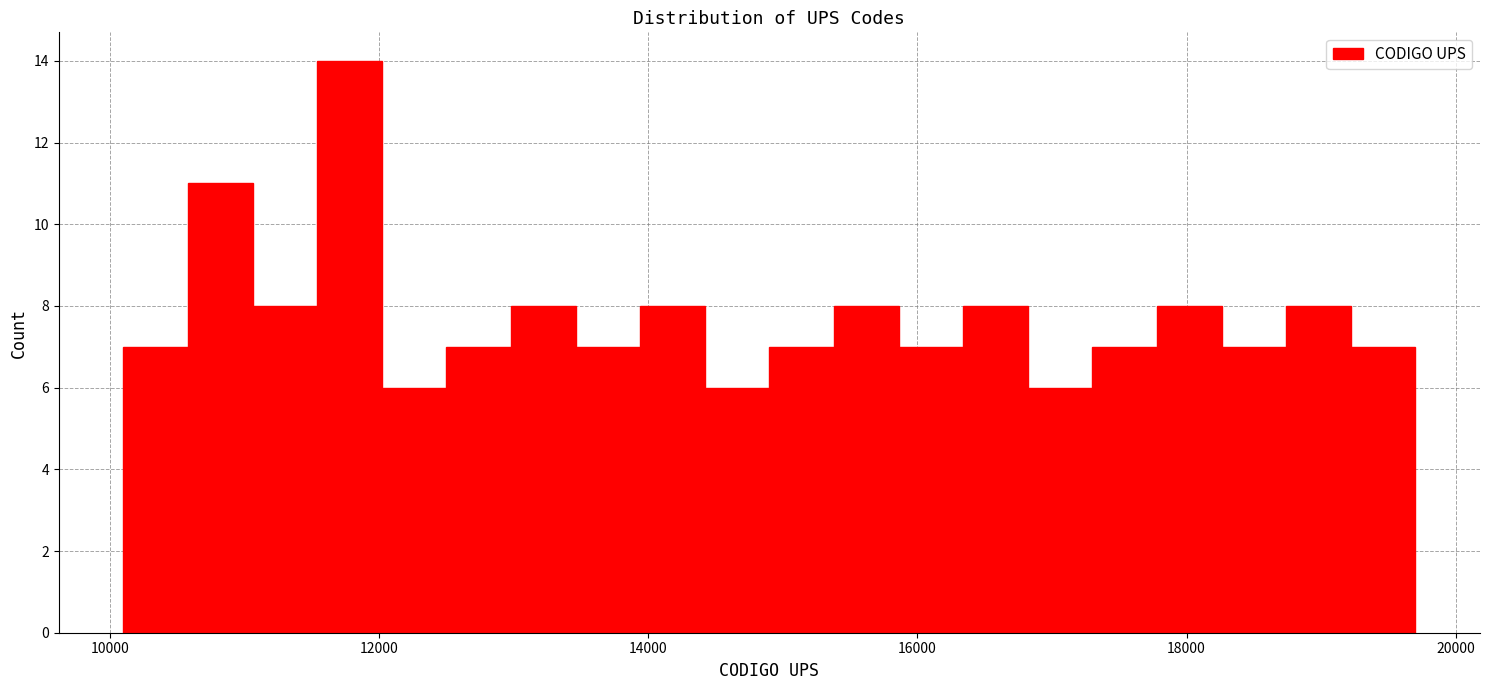

Around what value on the x-axis is the tallest bar? Give the approximate position of its centre, as read against the axis.

11800